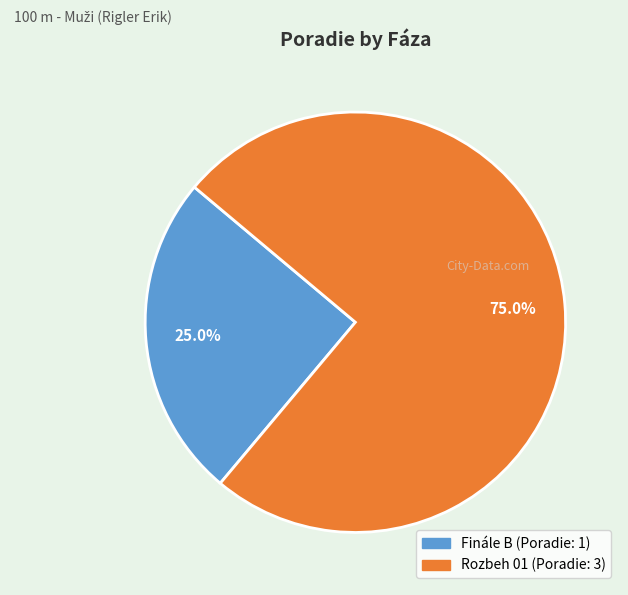

Between Rozbeh 01 and Finále B, which is larger?

Rozbeh 01